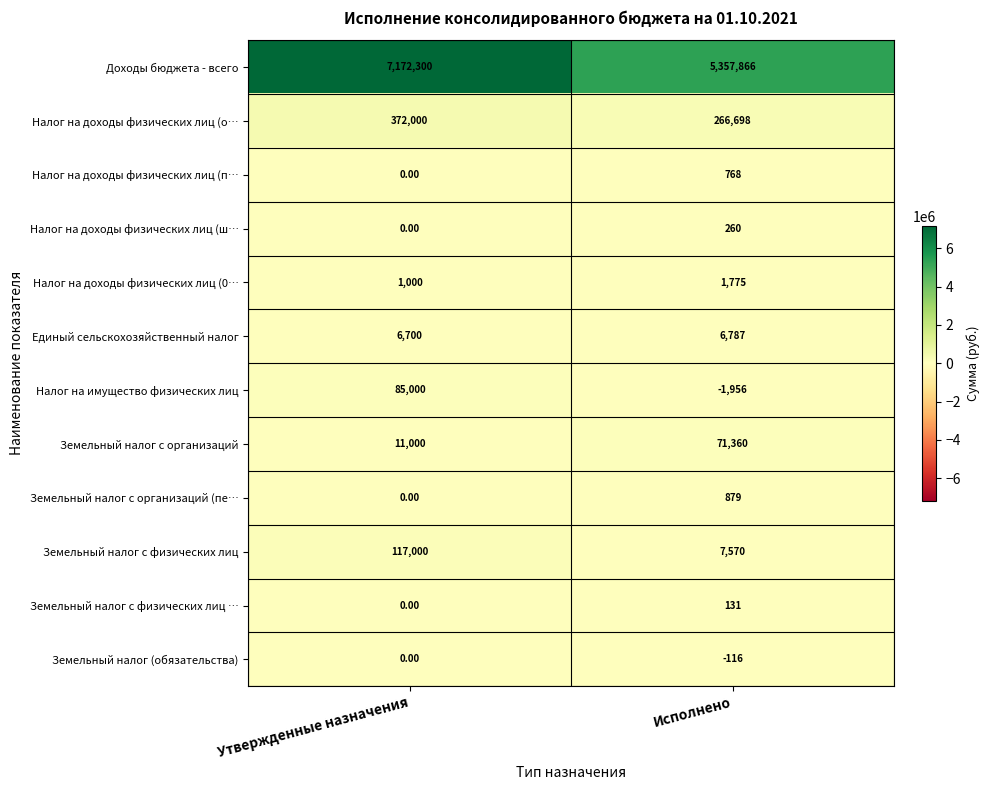

At which label does Земельный налог с физических лиц … reach its peak?

Исполнено